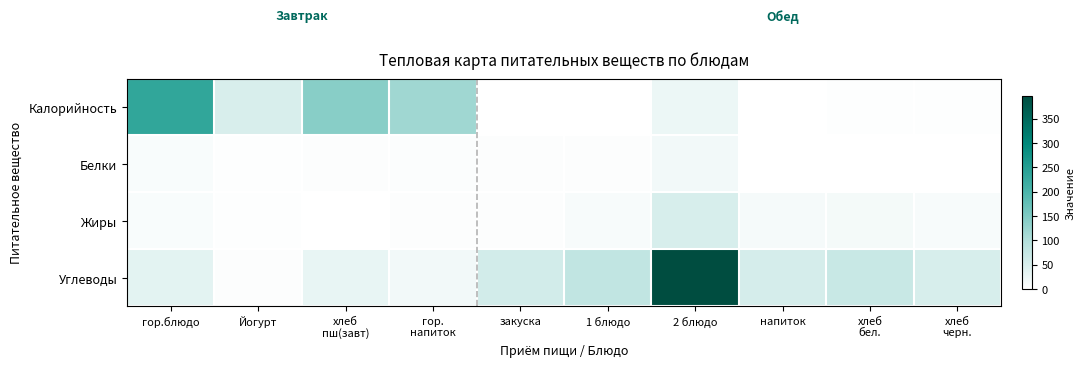

Between гор.блюдо and Йогурт, which series saw the biggest shift?

Калорийность